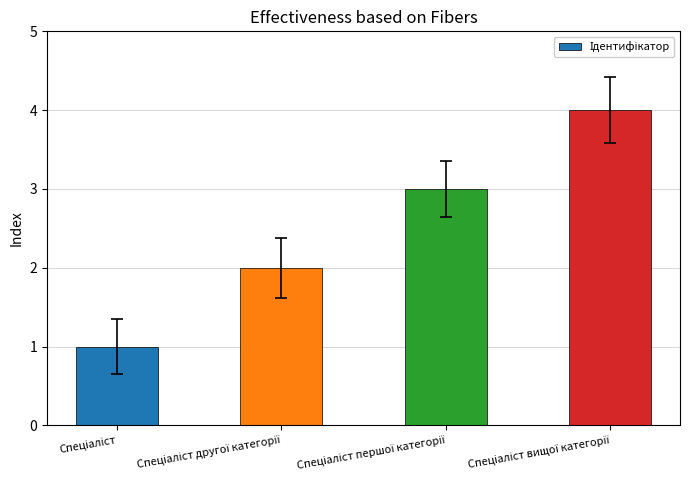

What is the difference between the maximum and minimum values?

3